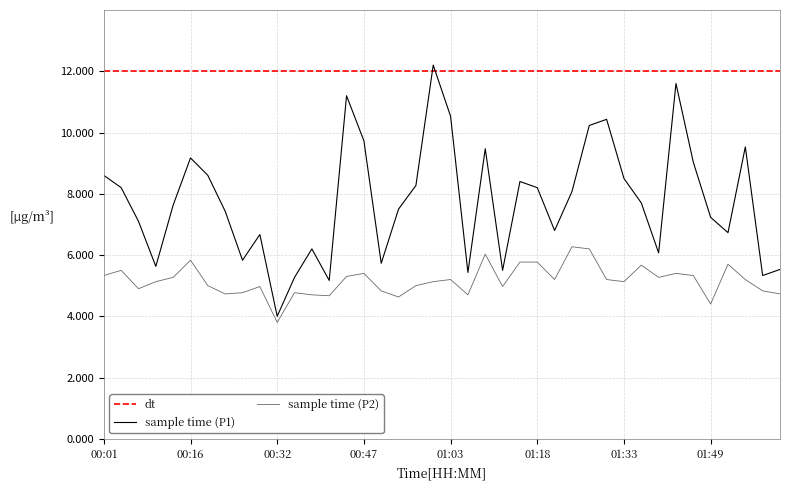

At which label does sample time (P2) reach its minimum?

00:32